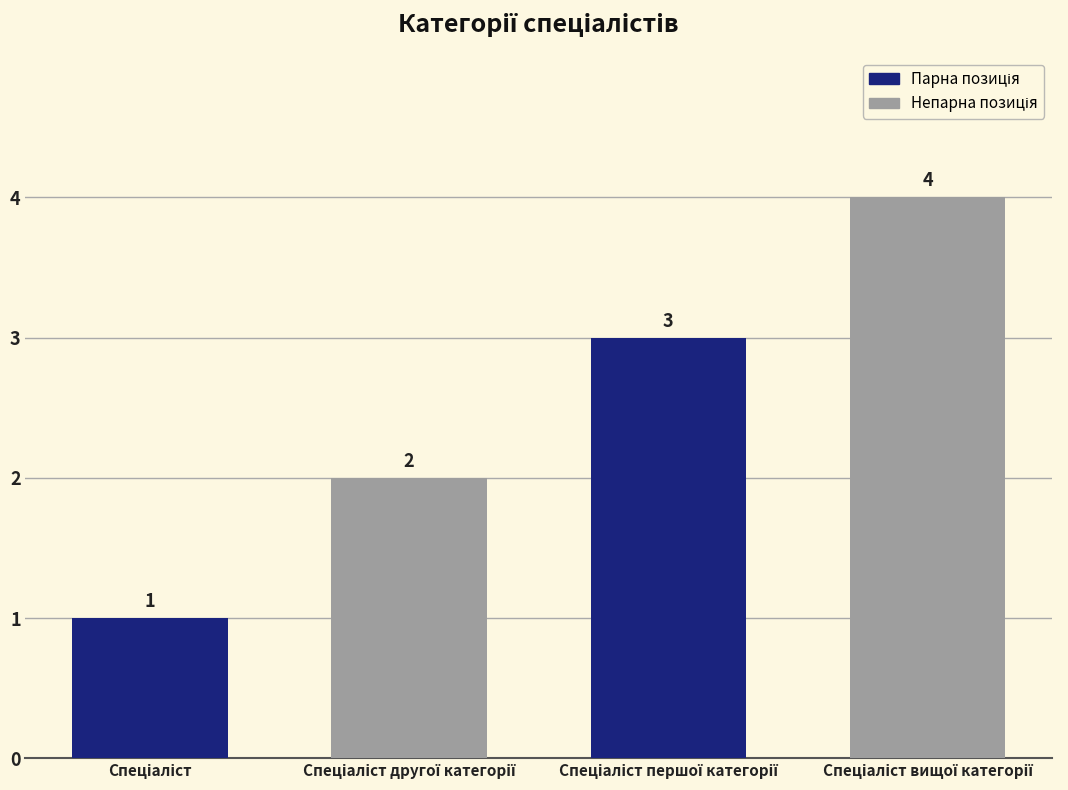

How many values are between 2 and 4?

3